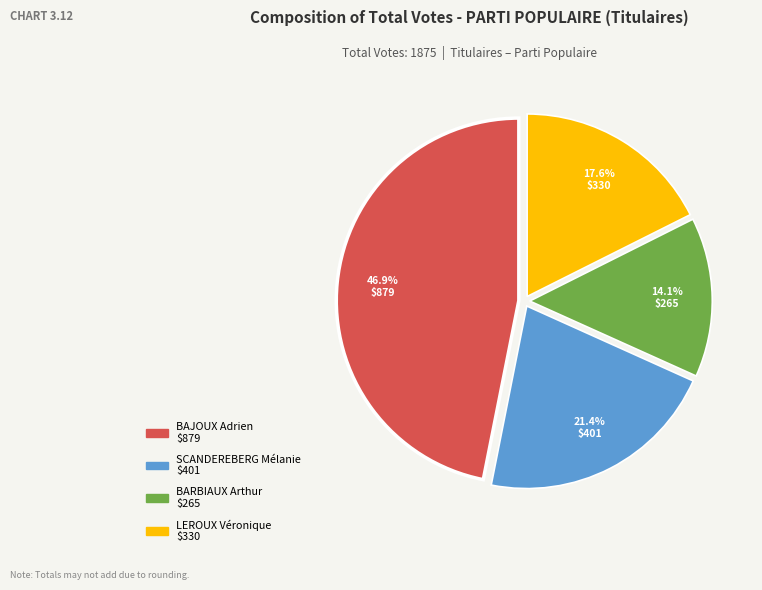

Approximately how many times larger is the value at LEROUX Véronique compared to BAJOUX Adrien?

0.4